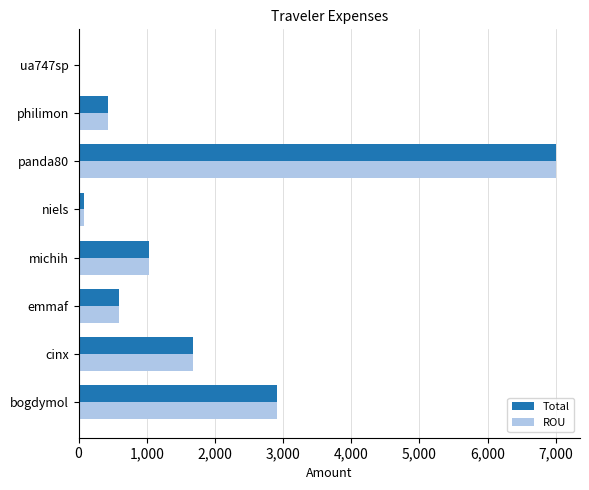

What are all the series names shown in the legend?

Total, ROU